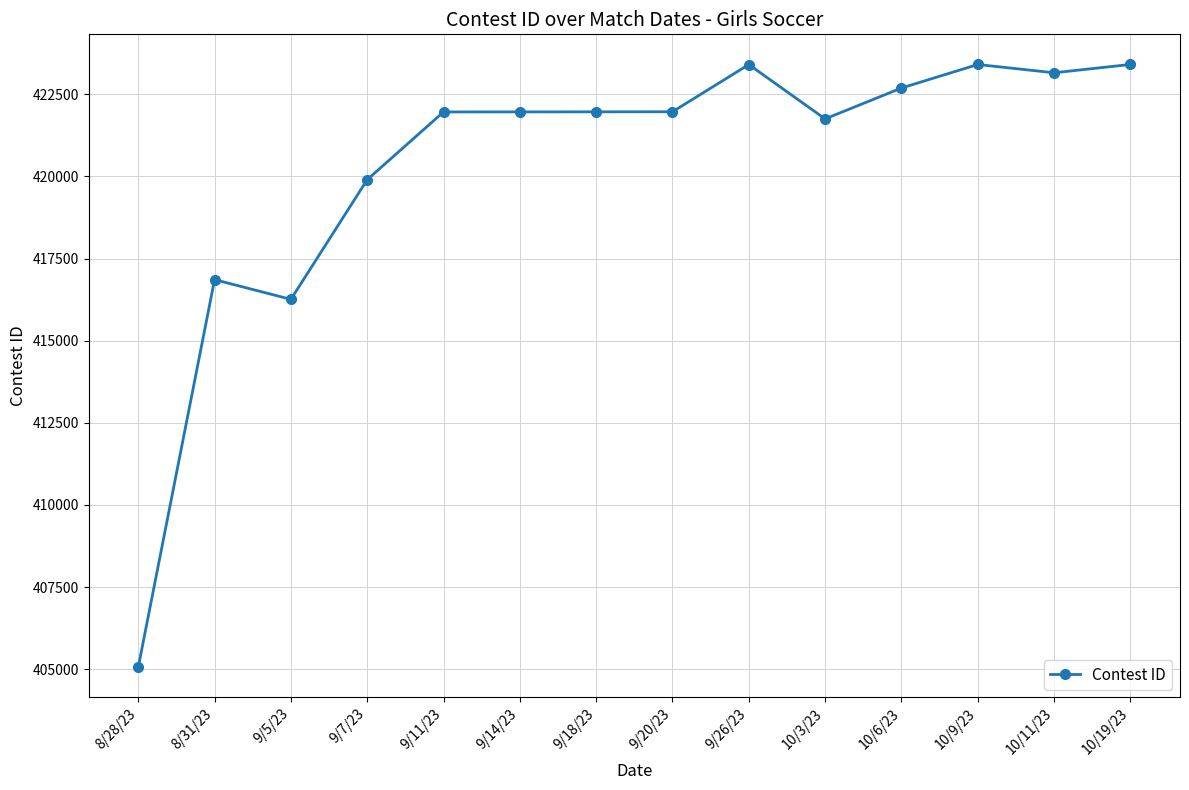

Is it true that the value at 9/14/23 is 97123?

False